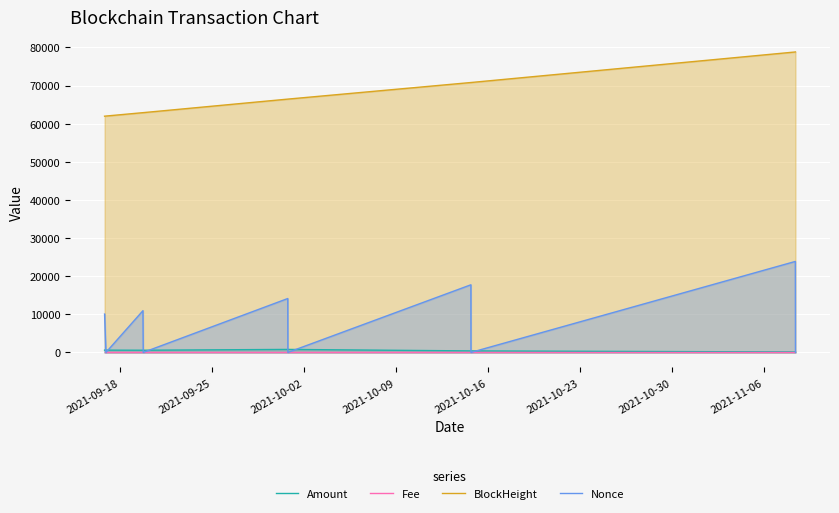

Which series has the largest range (max minus min)?

Nonce